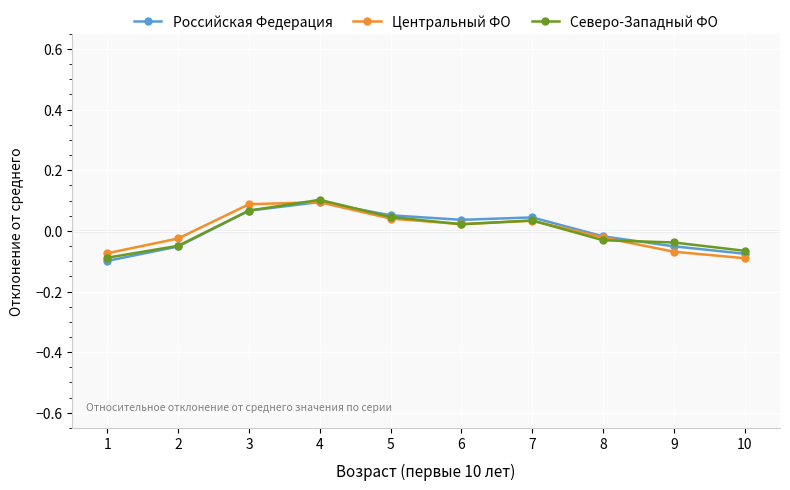

How many data points in Северо-Западный ФО are above 0?

5